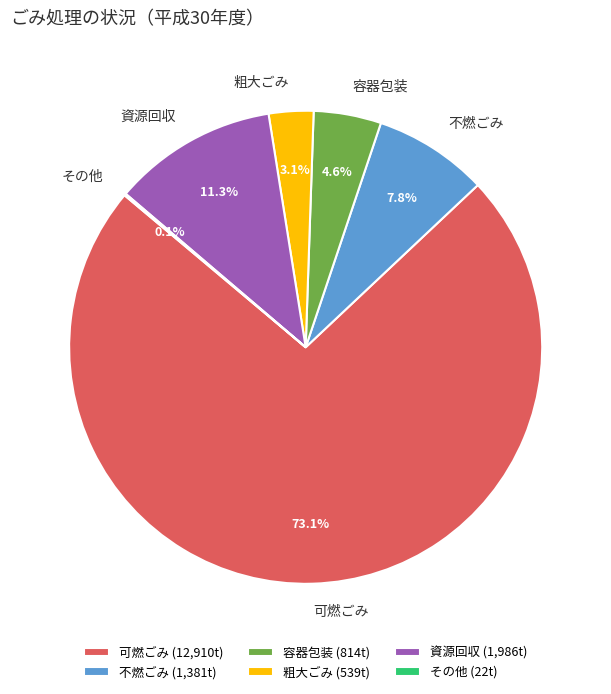

How much of the chart is everything except 不燃ごみ?

92.2%